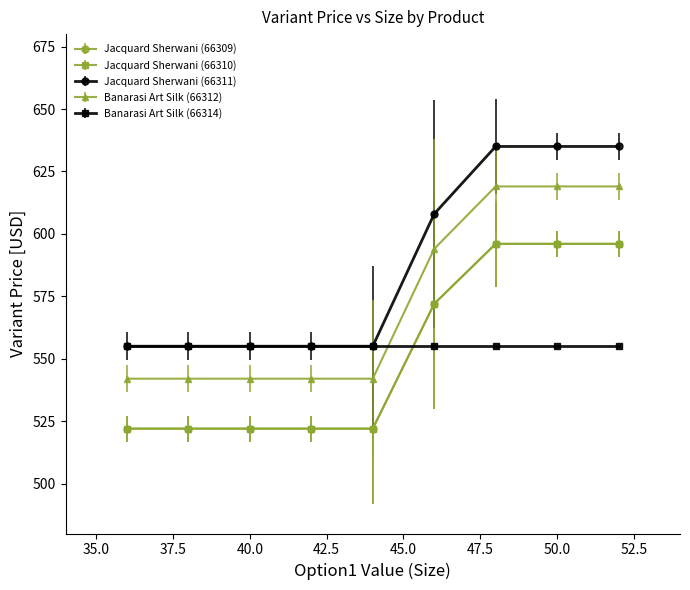

Is this an area chart (filled region under the line)?

No